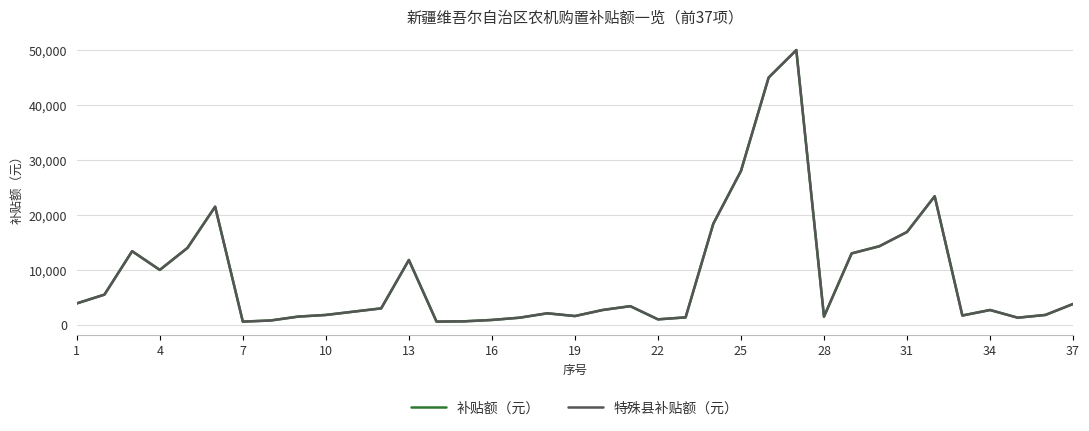

Is this an area chart (filled region under the line)?

No